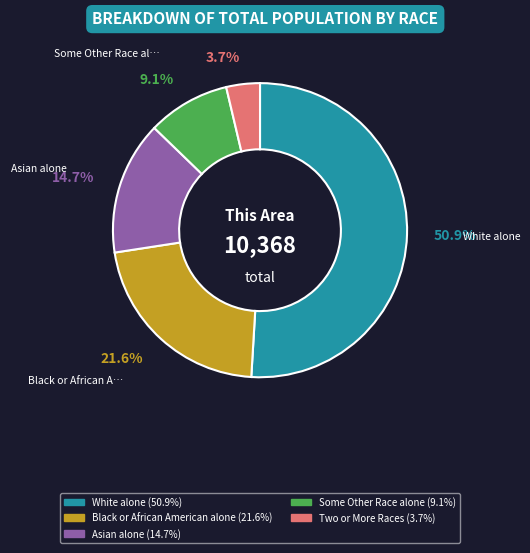

Is there a majority slice in this chart?

Yes